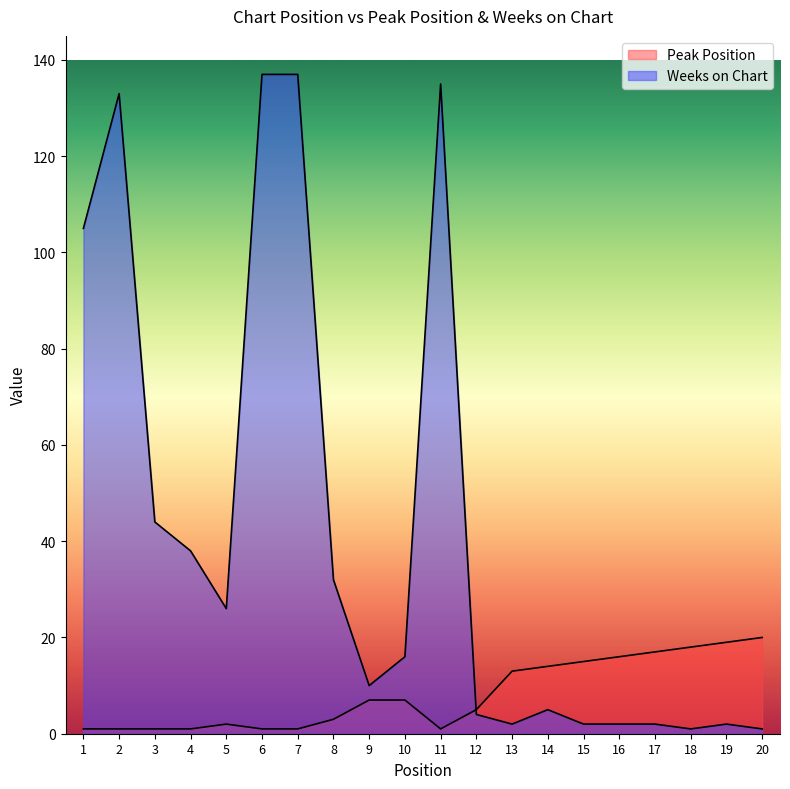

At how many categories does at least one series exceed 134?

3